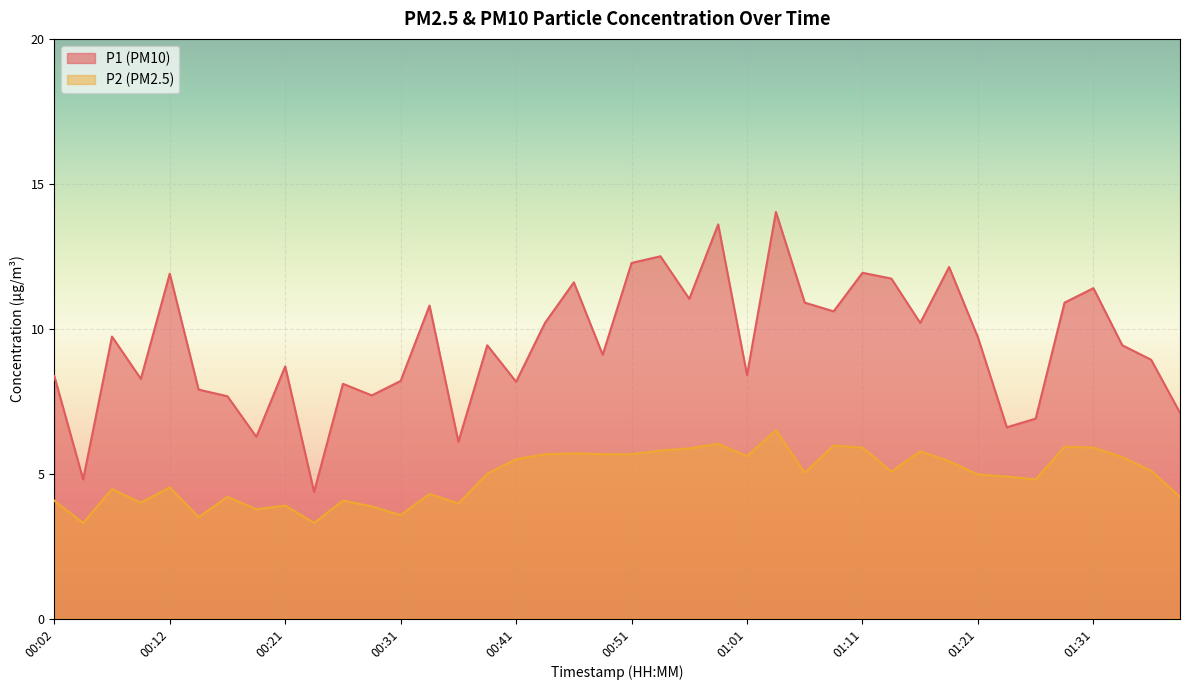

True or false: P1 has a value of 6.6 at 01:23.

True